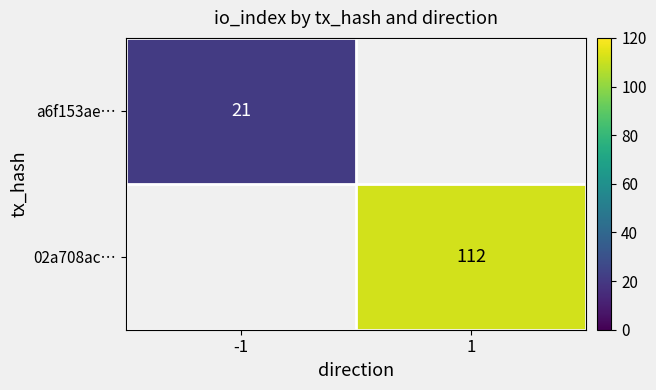

At how many categories does at least one series exceed 79?

1